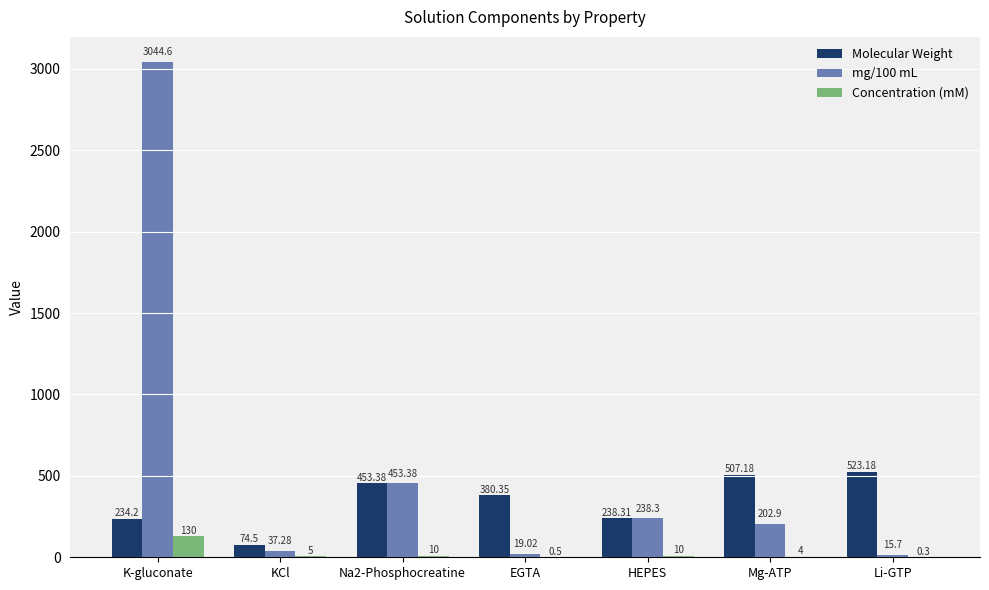

How many groups of bars are there?

7